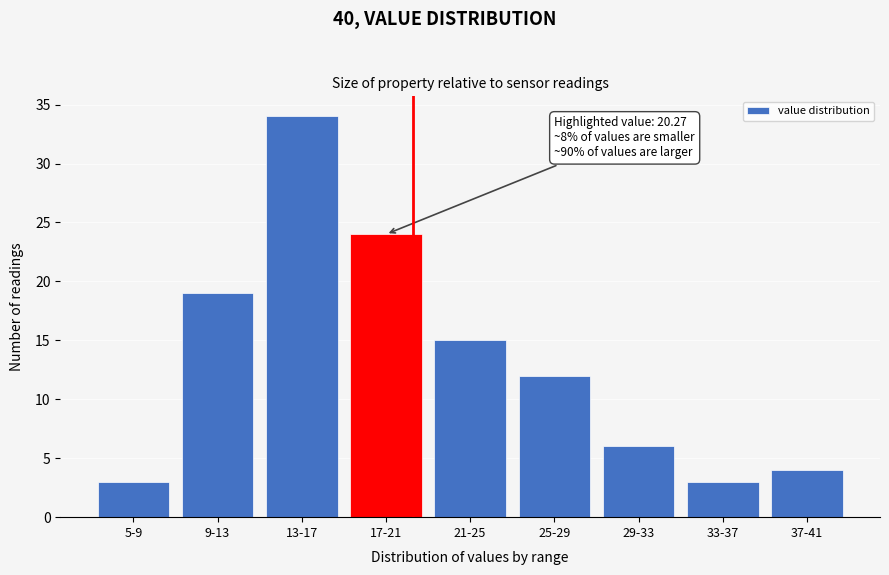

Reading left to right, transcribe all the data shown in this chart.

3	19	34	24	15	12	6	3	4